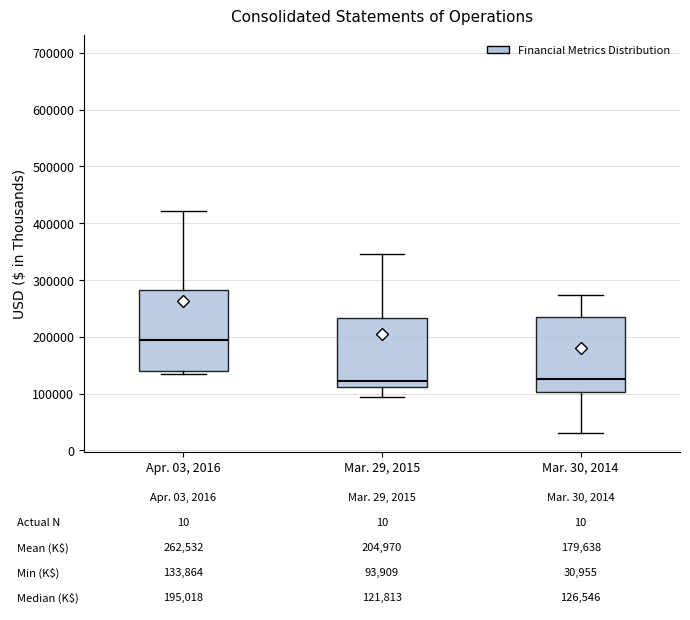

Comparing the boxes themselves (not the whiskers), which one is the tallest?

Apr. 03, 2016